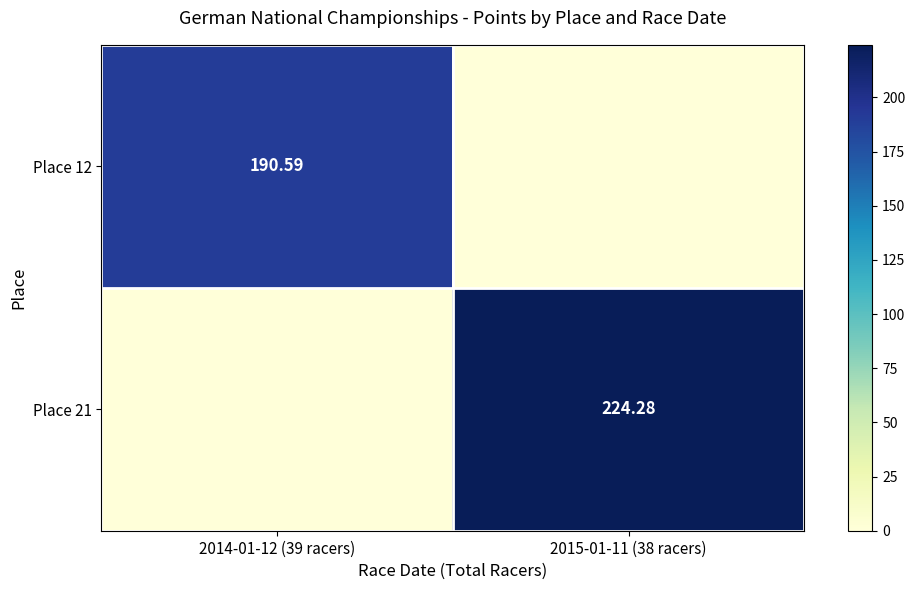

What is the total value across all series at 2014-01-12 (39 racers)?

190.6